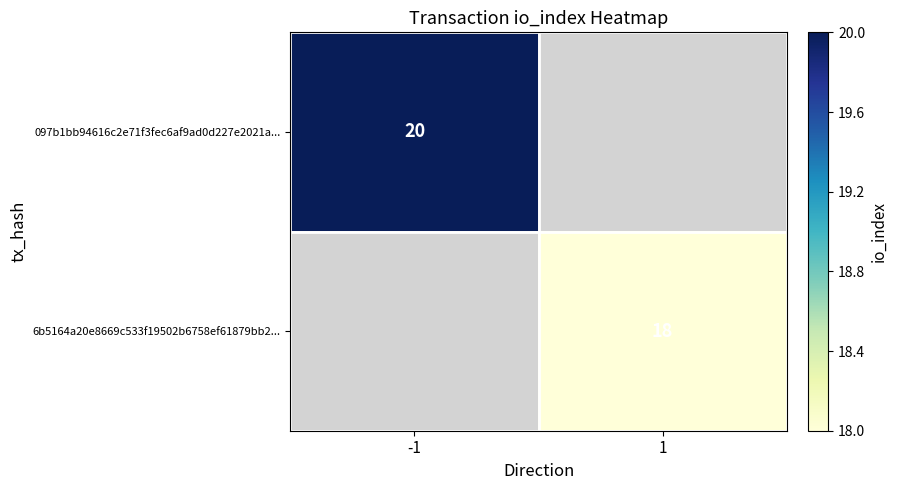

The 097b1bb94616c2e71f3fec6af9ad0d227e2021a... series shows 11 at -1. True or false?

False